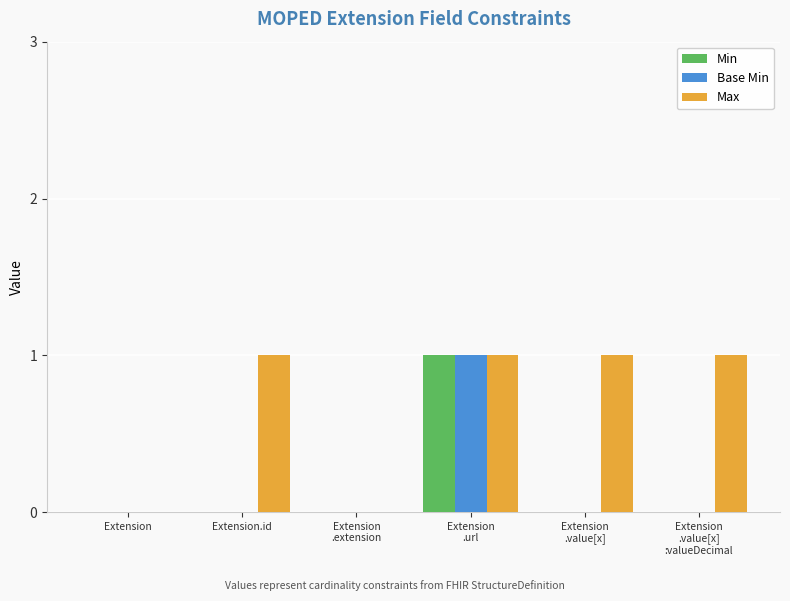

Read the Base Min value at Extension
.url.

1